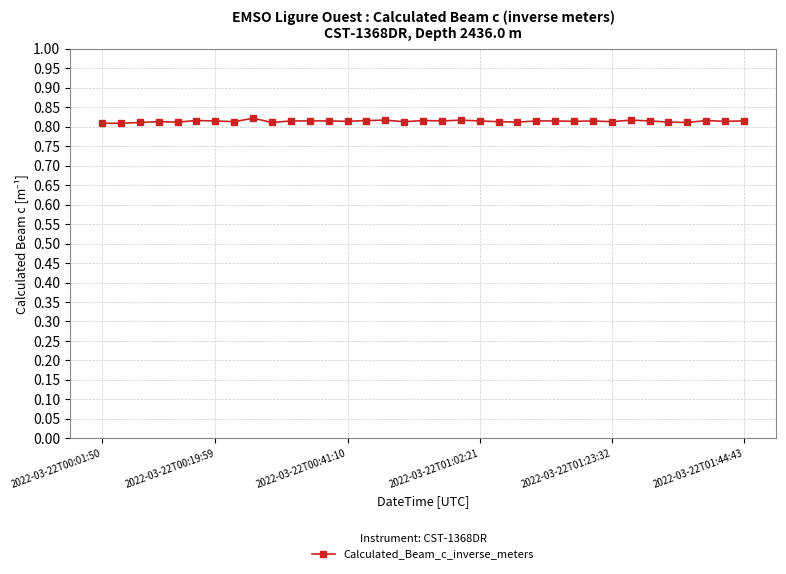

True or false: the data has more than 2 interior local peaks.

True